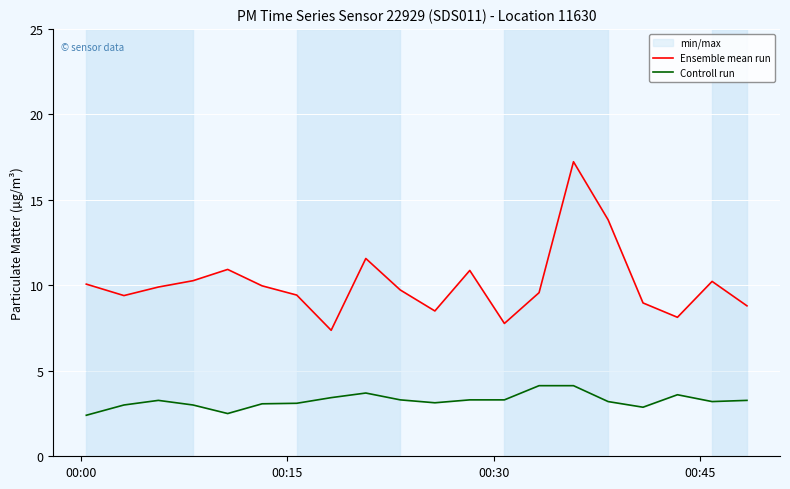

What is the difference between the maximum and minimum values in the Controll run series?

1.7